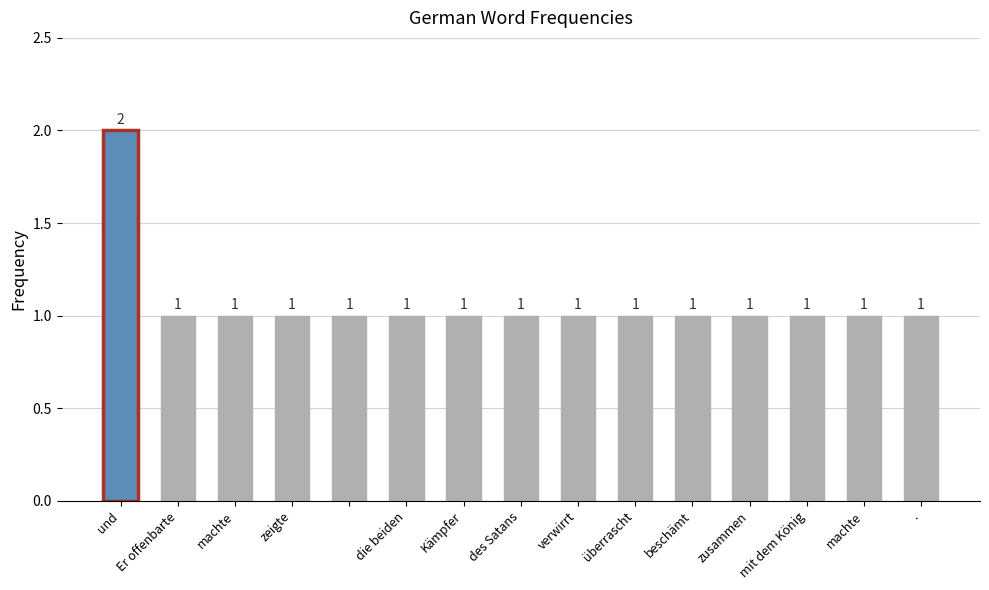

What is the value of the 6th bar from the left?

1